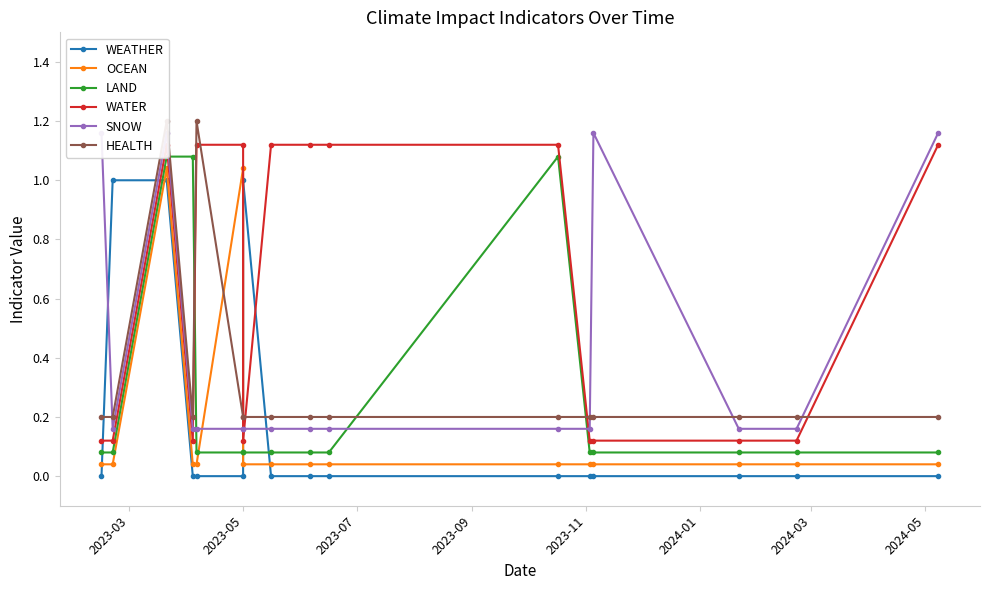

What is the sum of all HEALTH values?

5.2